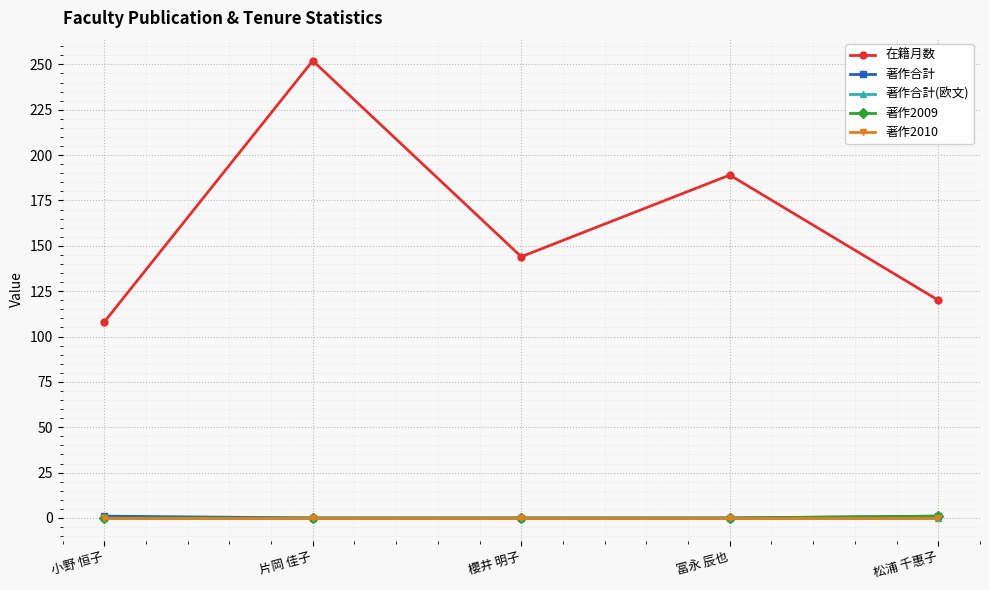

Where is 在籍月数 nearest to the value 180?

冨永 辰也